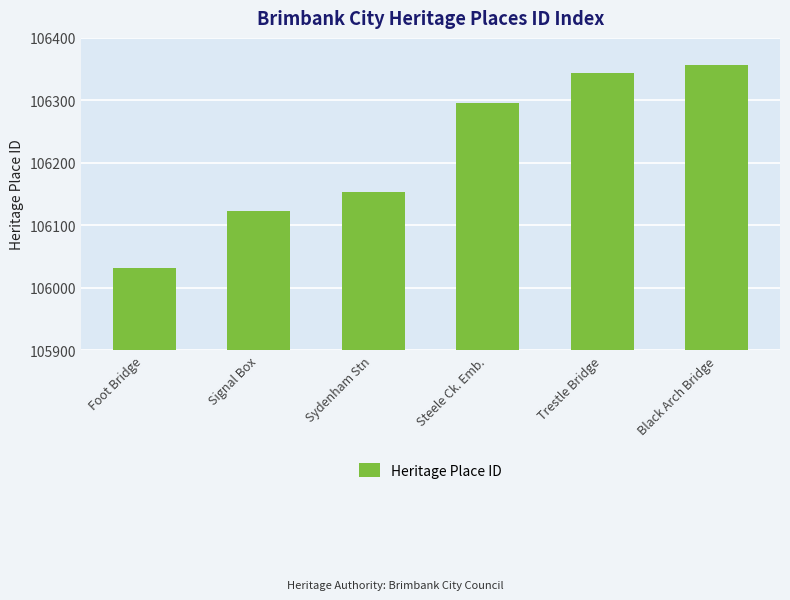

True or false: the data shows 28133 at Black Arch Bridge.

False